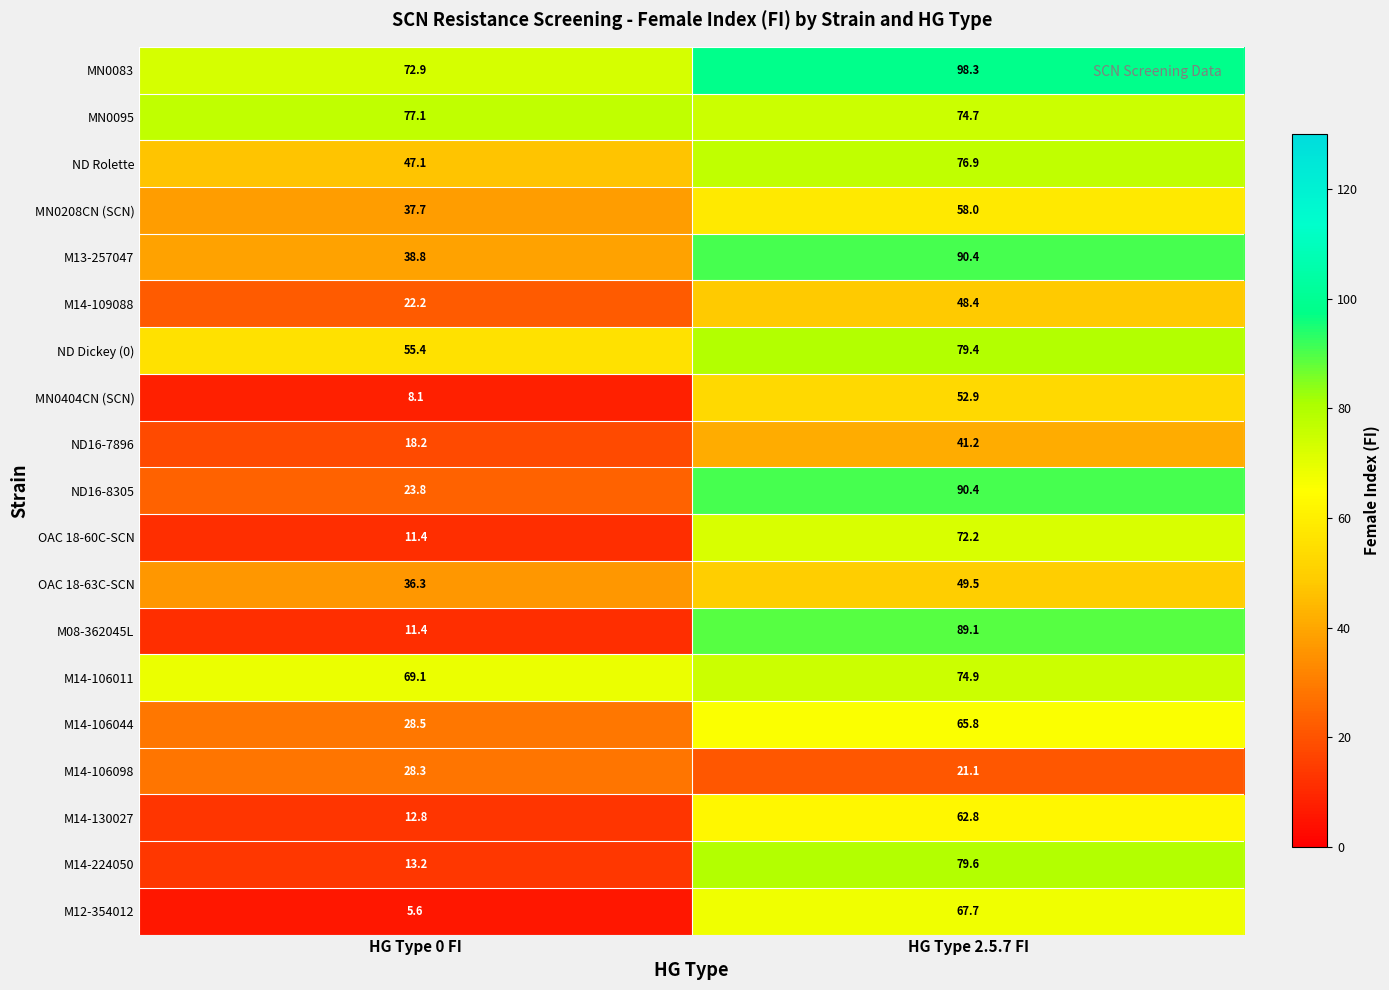

How many series are shown in this chart?

19